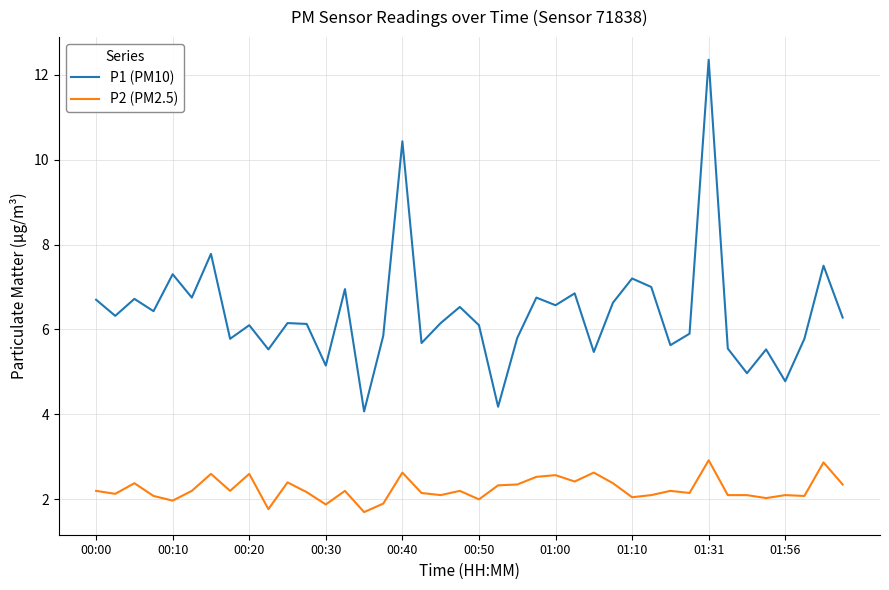

In P1 (PM10), how many points are higher than both neighbors (excluding endpoints)?

14